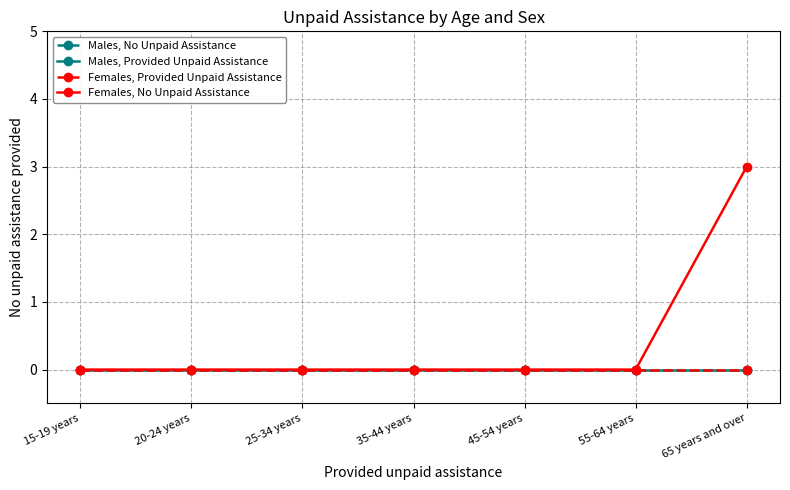

Does the chart have visible grid lines?

Yes